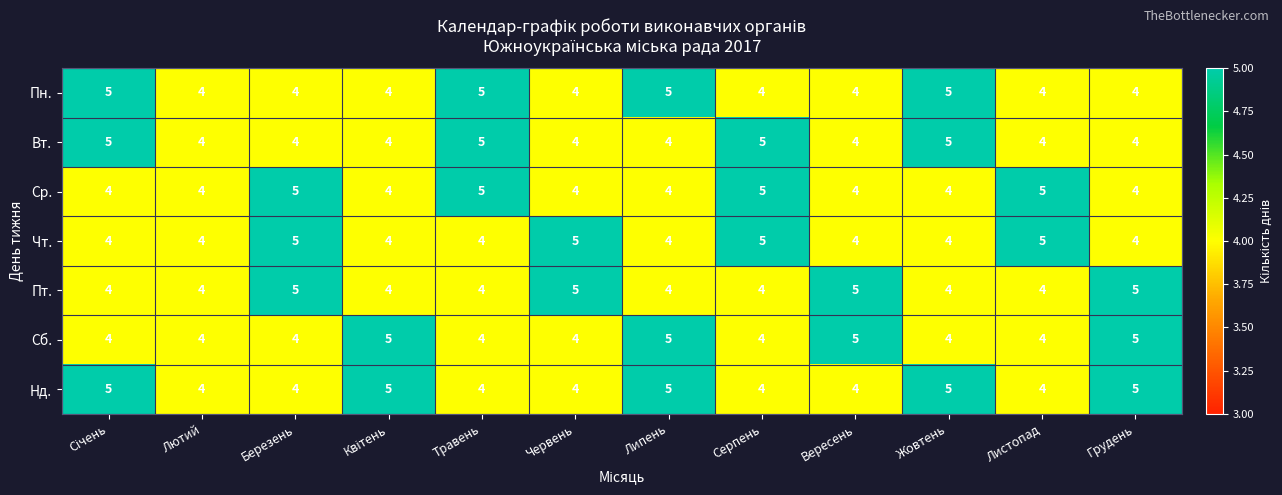

What is the greatest value displayed?

5